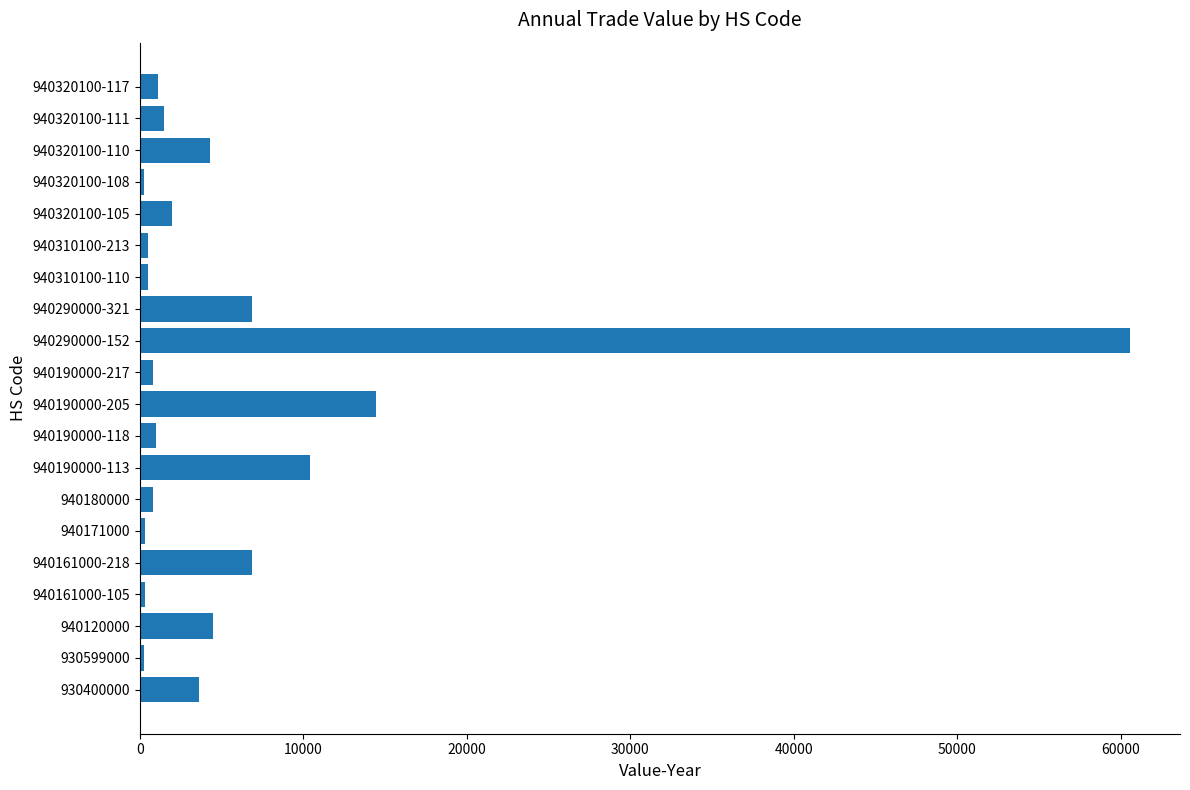

Are the bars grouped side by side (vs. stacked)?

No